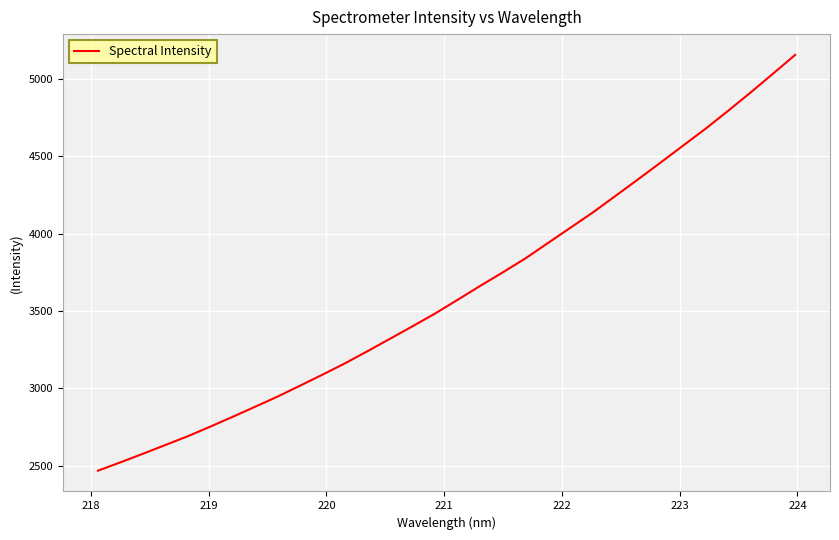

What is the difference between the maximum and minimum values?

2687.0